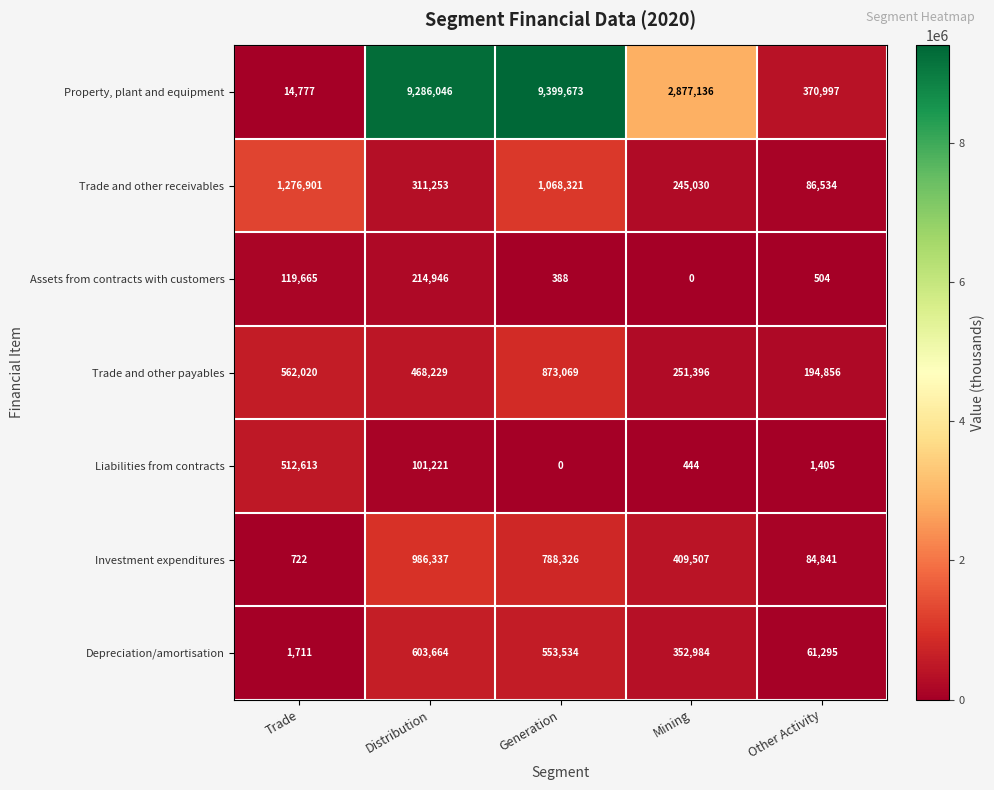

What is the sum of the Trade and other payables values at Mining and Other Activity?

446252